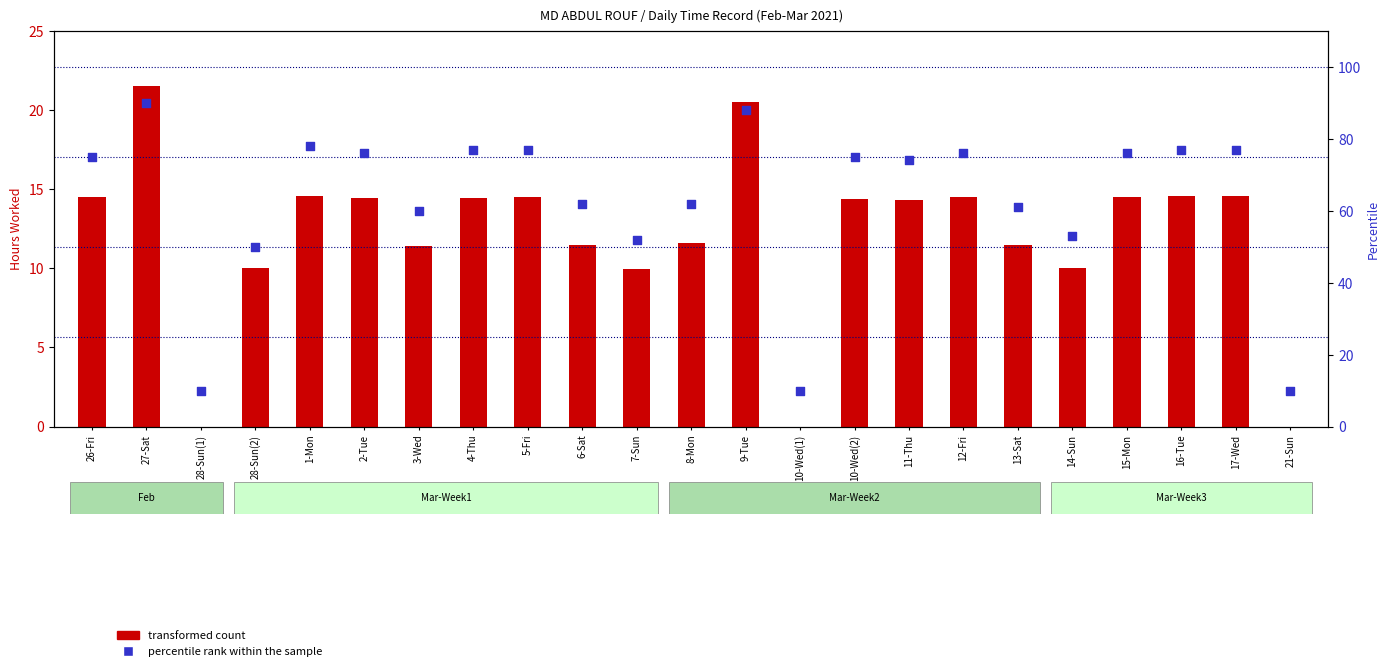

At which category is the sum across all series the highest?

27-Sat